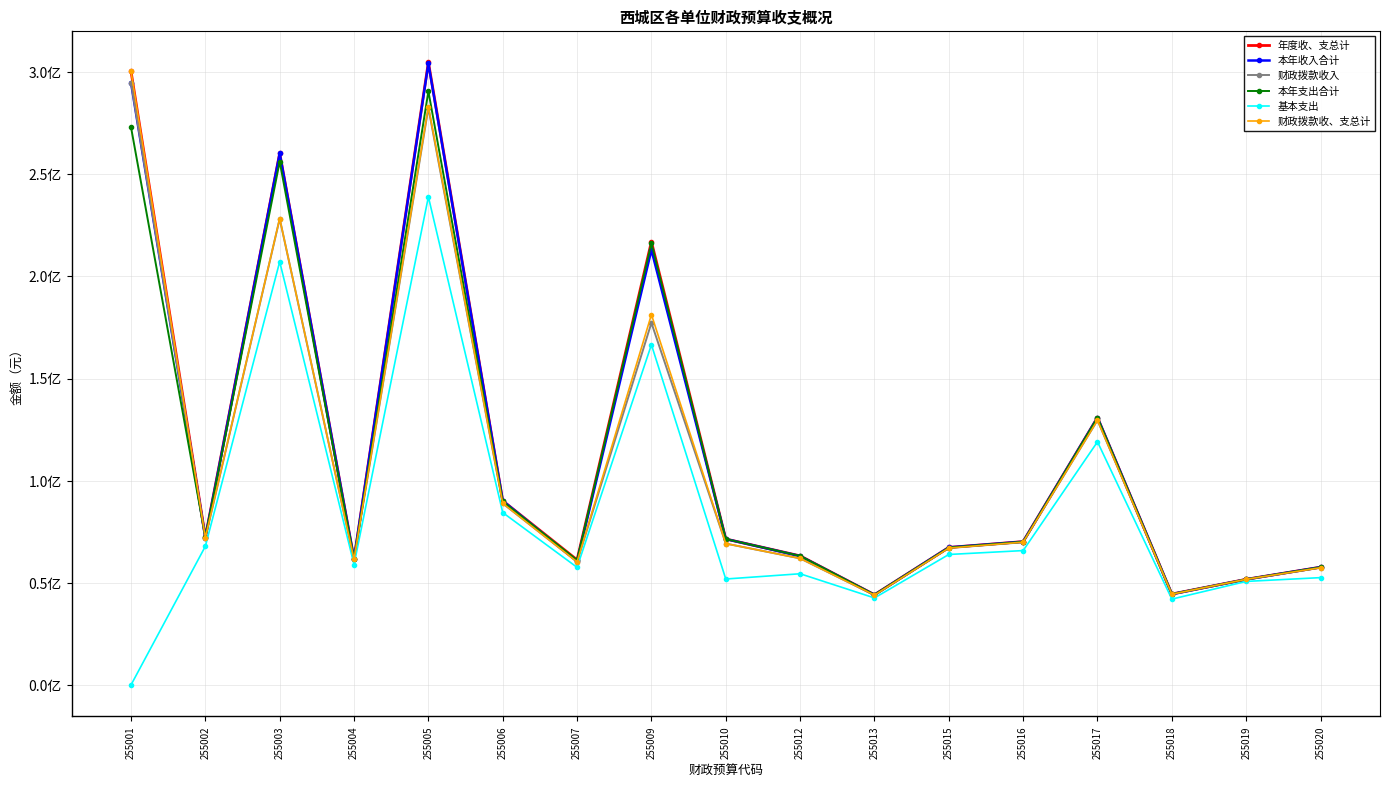

Between 255003 and 255009, which series saw the biggest shift?

财政拨款收入